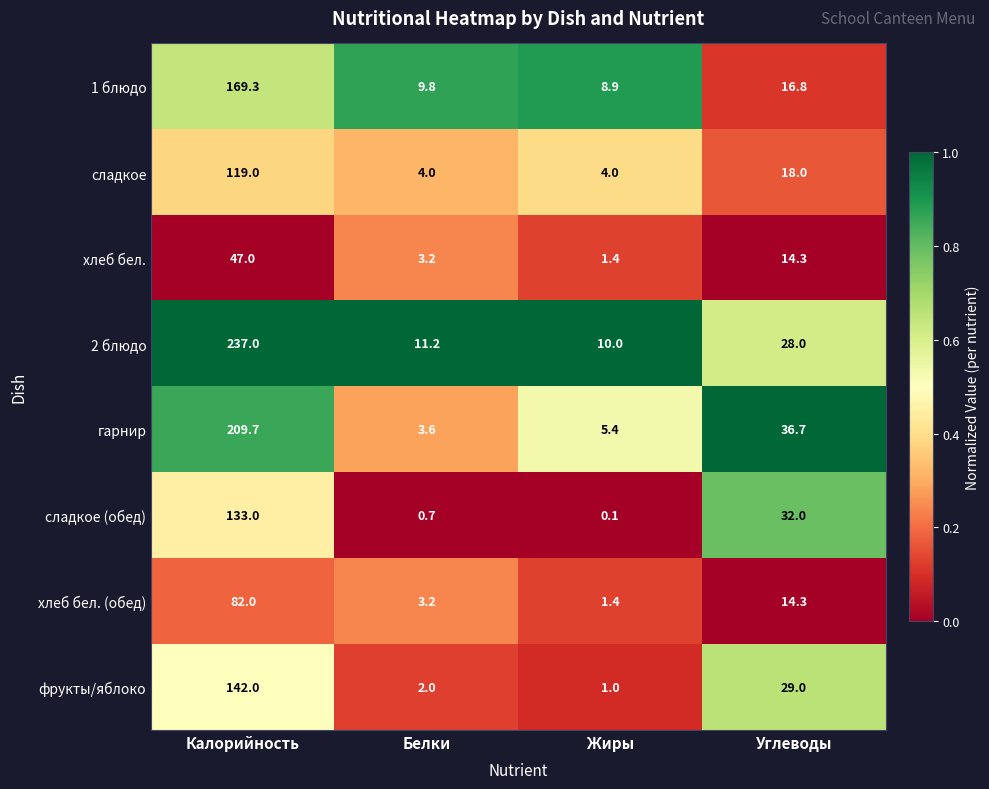

Is it true that гарнир equals 209.7 at Калорийность?

True